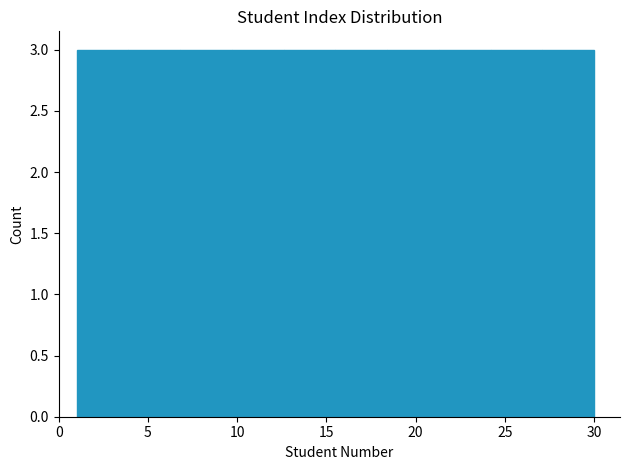

How tall is the bar that spans 18.4 to 21.3 on the x-axis? Neither the bar edges nor the heights are printed on the chart, so give them approximately, as read against the axes.

3